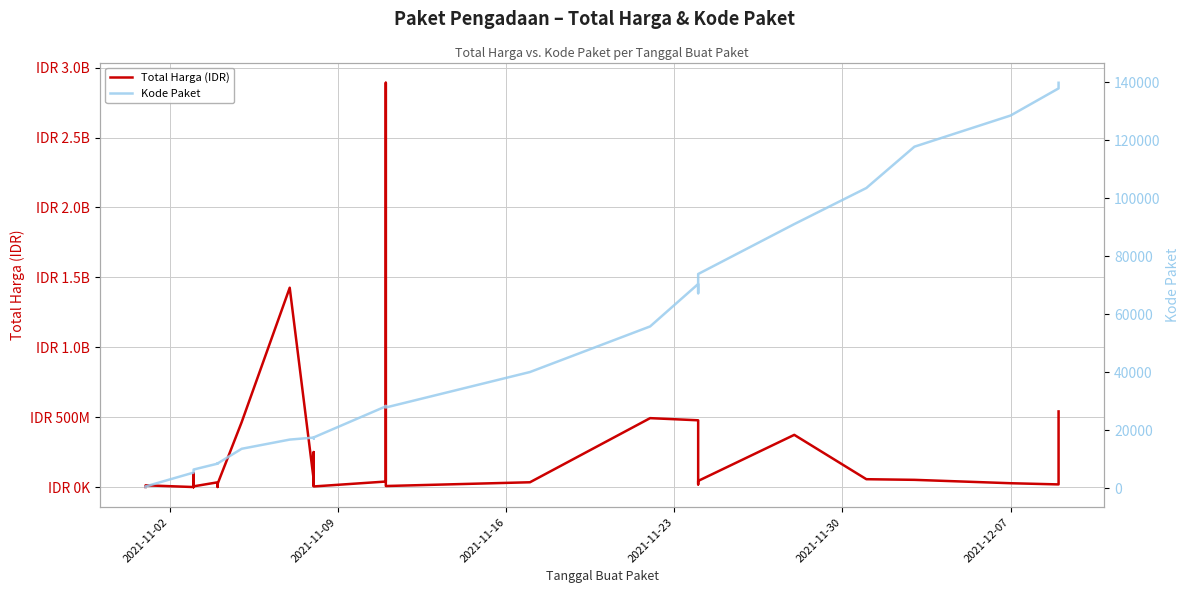

What is the label of the 3rd point from the left?

2021-11-16